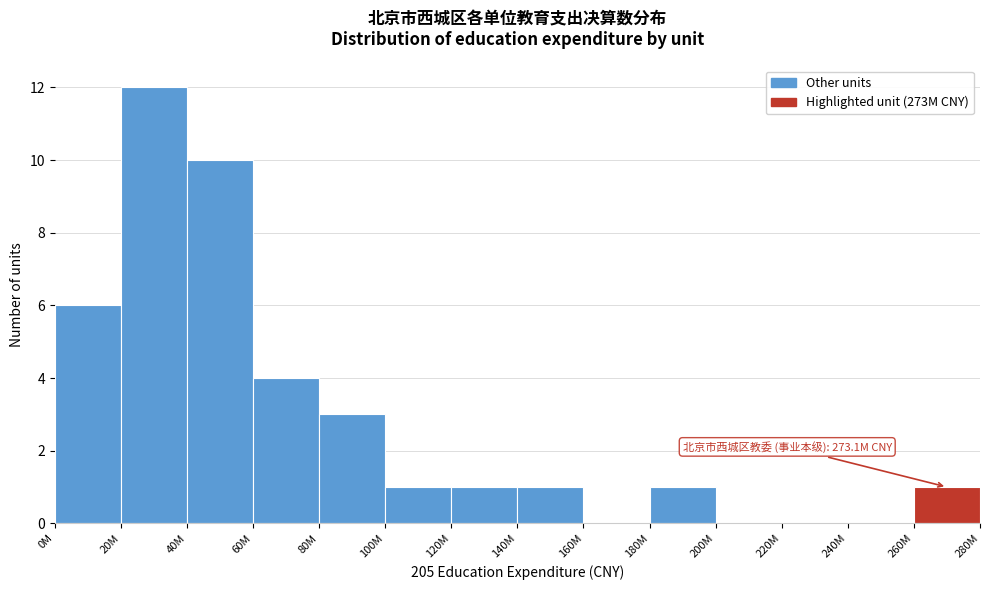

Reading right to left, transcribe all the data shown in this chart.

260M=1	240M=0	220M=0	200M=0	180M=1	160M=0	140M=1	120M=1	100M=1	80M=3	60M=4	40M=10	20M=12	0M=6